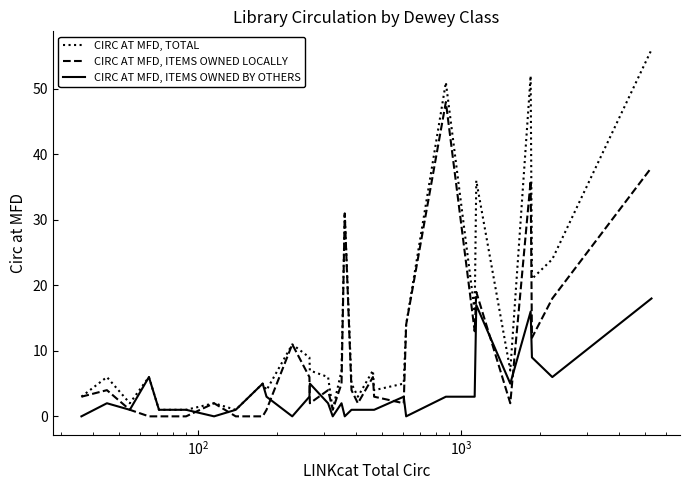

List the series in order of their overall mean, lowest first.

CIRC AT MFD, ITEMS OWNED BY OTHERS, CIRC AT MFD, ITEMS OWNED LOCALLY, CIRC AT MFD, TOTAL